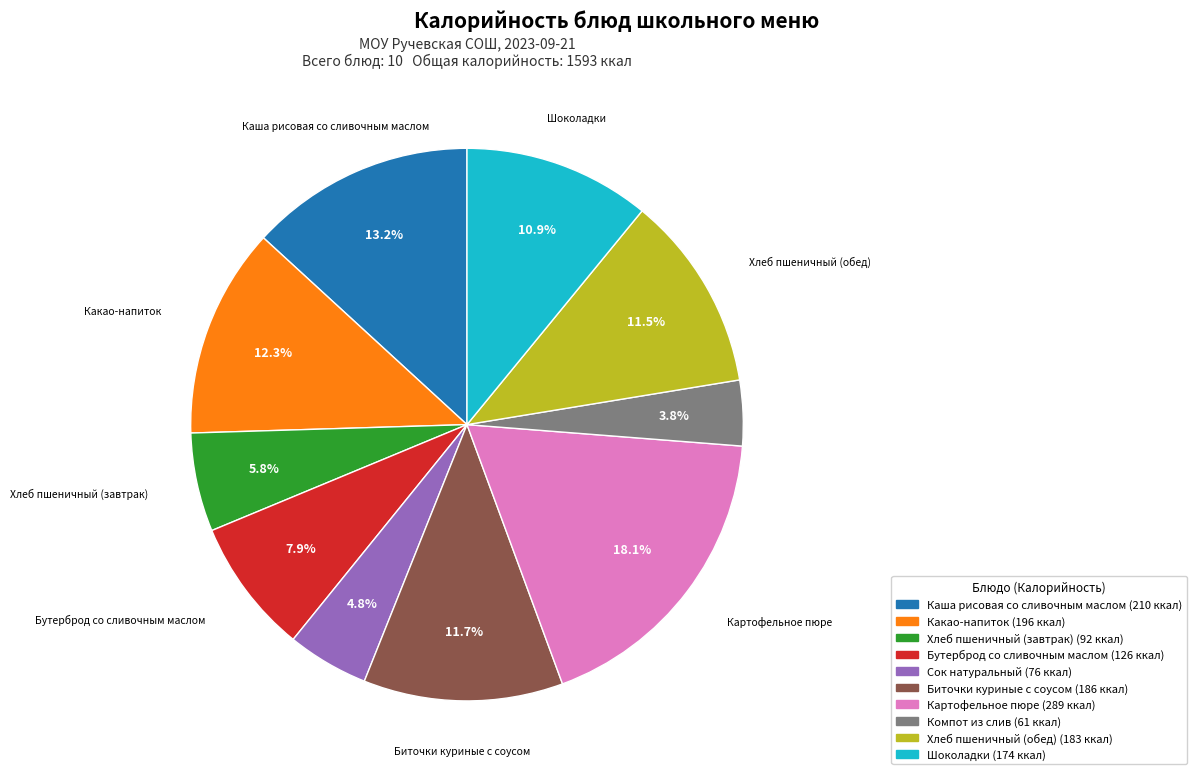

Is there a majority slice in this chart?

No